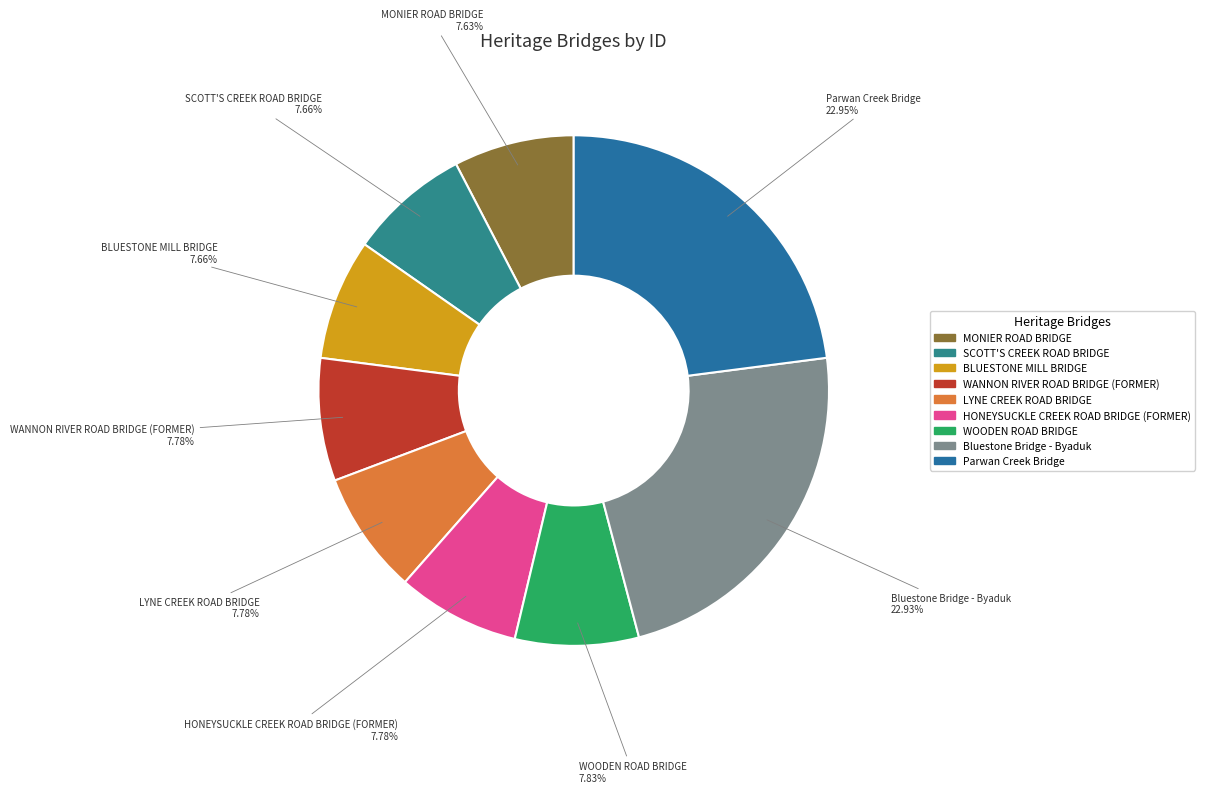

How many segments does this pie chart have?

9